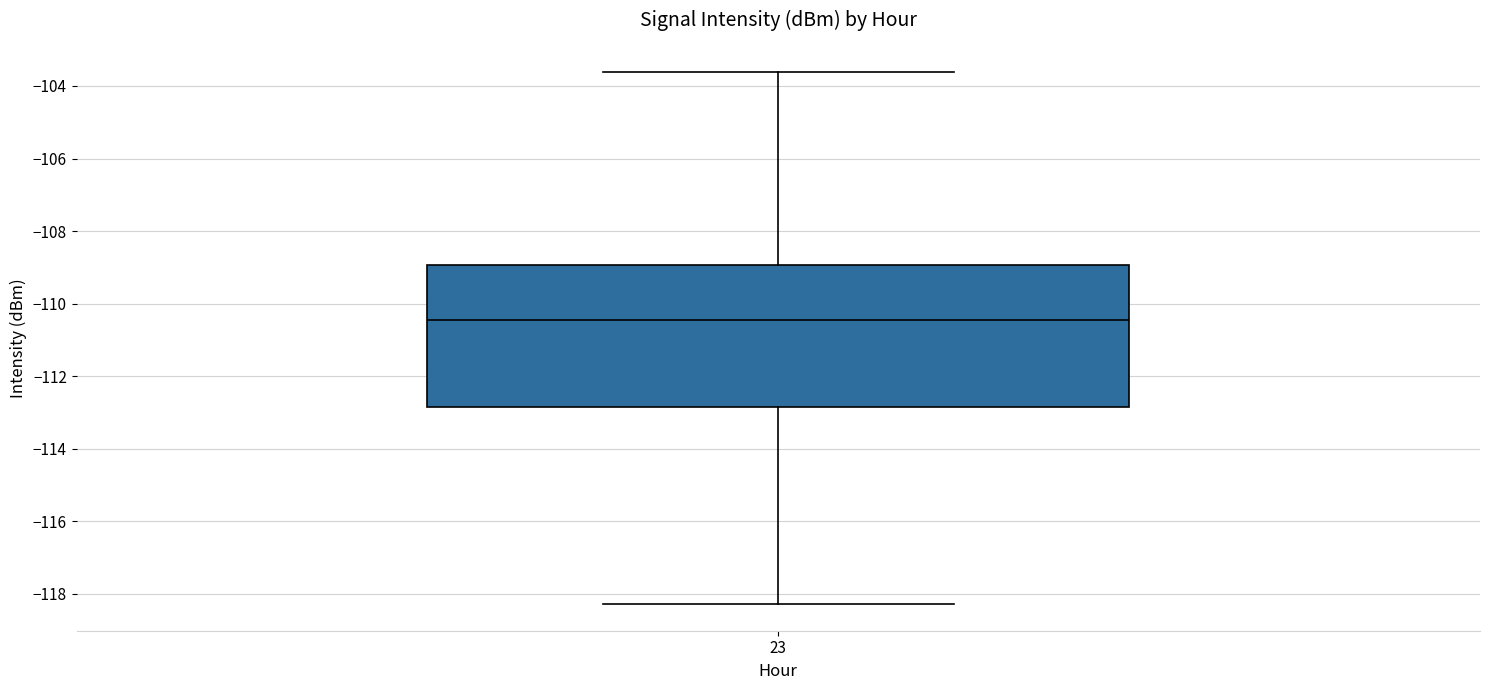

Transcribe this box plot: give where the median line is, the range the box spans, and where the two whiskers end, as read against the y-axis. The values are not printed on the chart, so give them approximately, as read against the axis.

median -110.4, box -112.8 to -109.0, whiskers -118.2 to -103.6